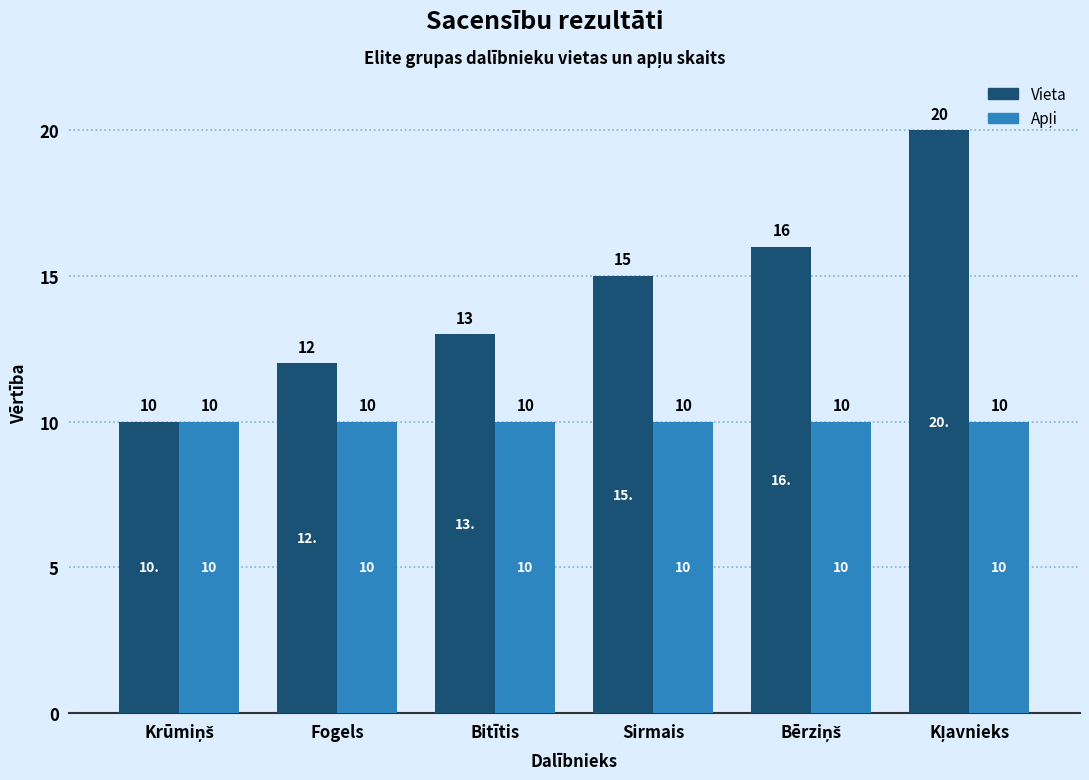

What is the minimum value shown in the chart?

10